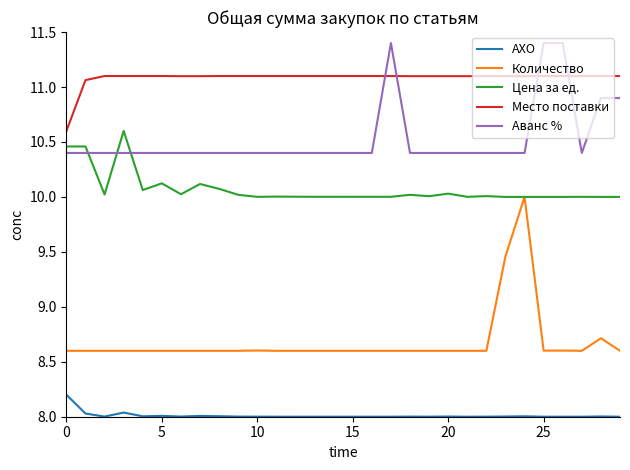

What is the maximum value for Аванс %?

11.4